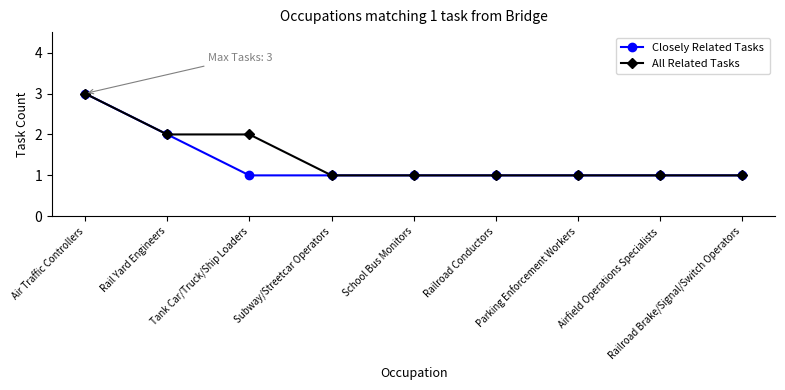

Reading left to right, transcribe all the data shown in this chart.

Closely Related Tasks: Air Traffic Controllers=3	Rail Yard Engineers=2	Tank Car/Truck/Ship Loaders=1	Subway/Streetcar Operators=1	School Bus Monitors=1	Railroad Conductors=1	Parking Enforcement Workers=1	Airfield Operations Specialists=1	Railroad Brake/Signal/Switch Operators=1
All Related Tasks: Air Traffic Controllers=3	Rail Yard Engineers=2	Tank Car/Truck/Ship Loaders=2	Subway/Streetcar Operators=1	School Bus Monitors=1	Railroad Conductors=1	Parking Enforcement Workers=1	Airfield Operations Specialists=1	Railroad Brake/Signal/Switch Operators=1